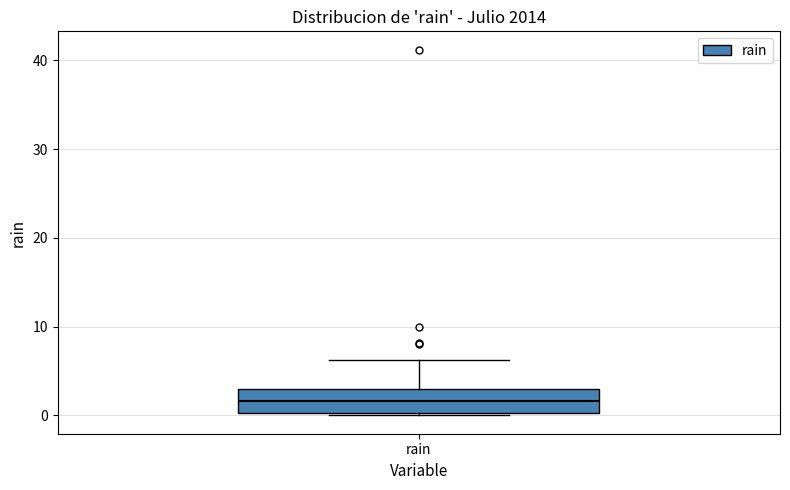

Transcribe this box plot: give where the median line is, the range the box spans, and where the two whiskers end, as read against the y-axis. The values are not printed on the chart, so give them approximately, as read against the axis.

median 2, box 0 to 3, whiskers 0 (just below the box's lower edge) to 6